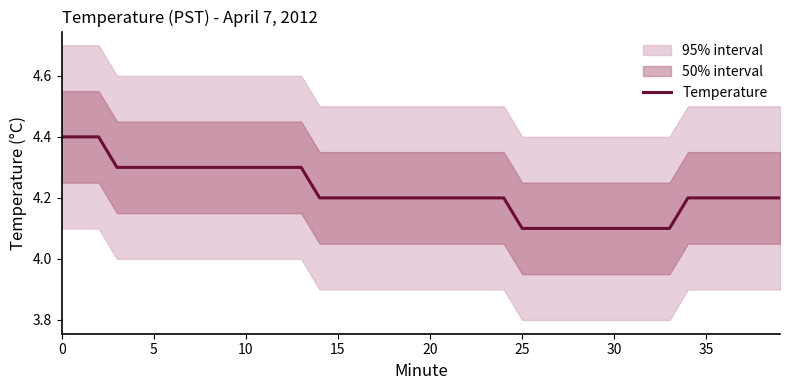

What is the minimum value for Temperature?

4.1